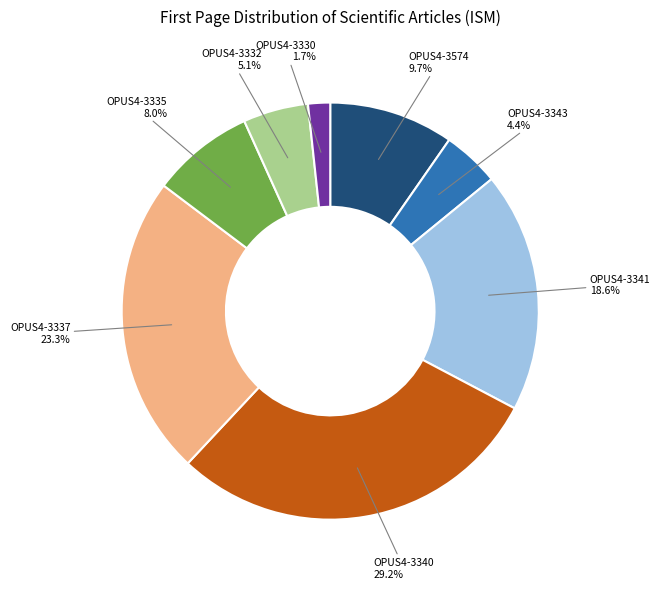

What percentage is NOT represented by OPUS4-3337?

76.7%